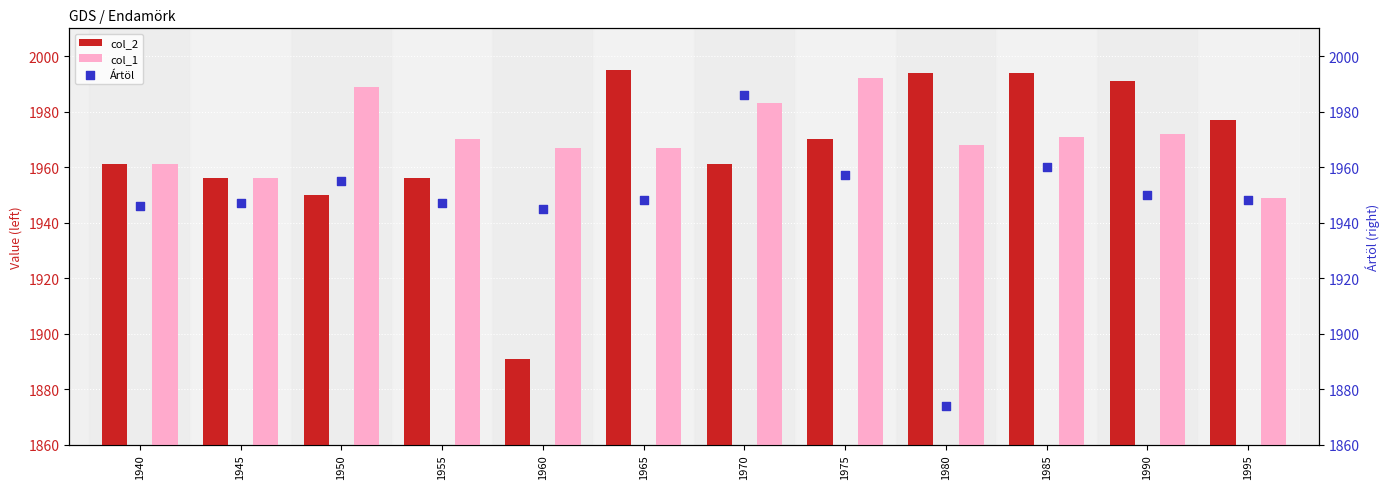

Which series has the largest total across all categories?

col_1